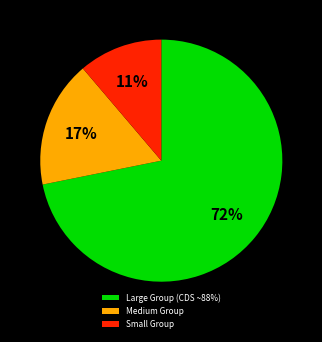

Which slice represents more than half of the pie?

Large Group (CDS ~88%)